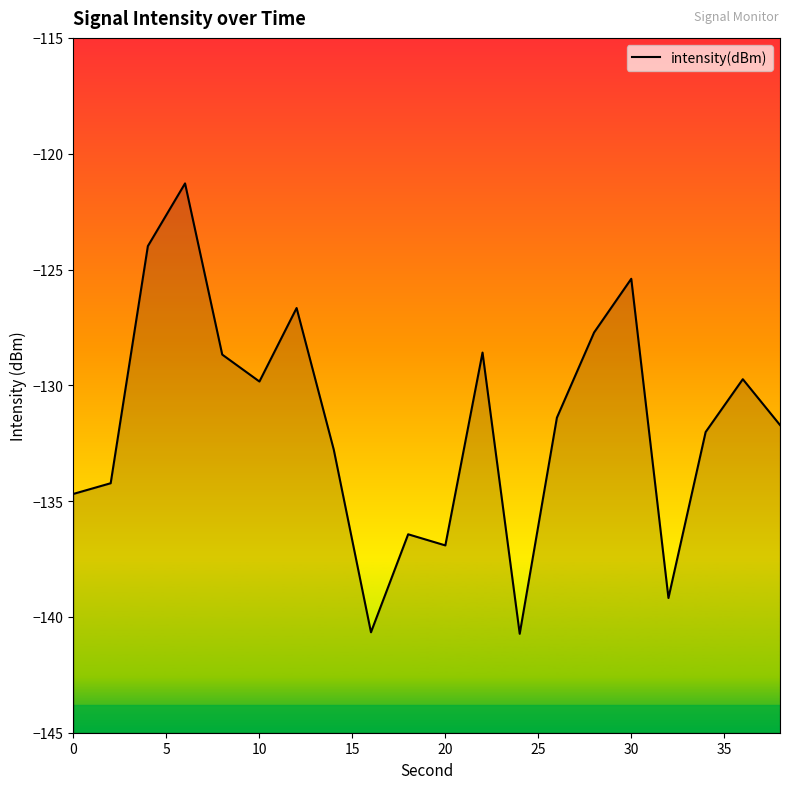

How many lines are shown in the chart?

1